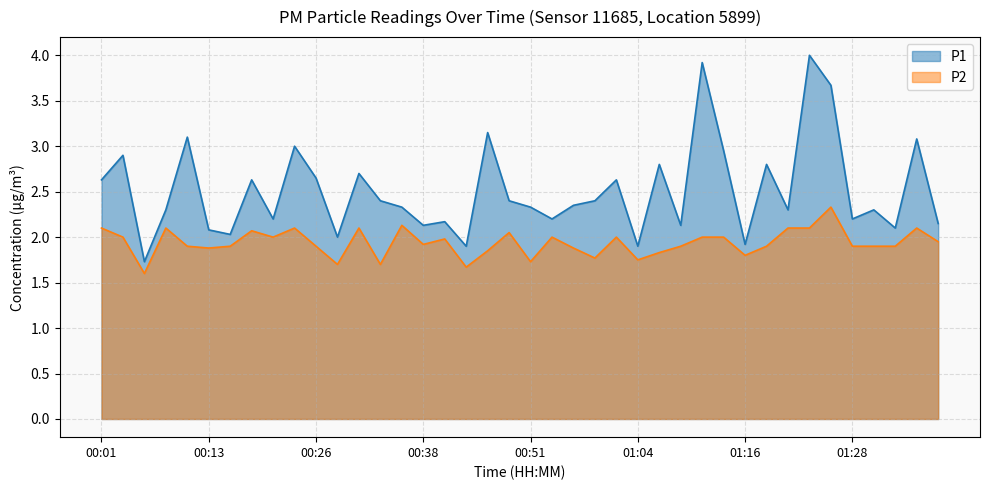

True or false: P1 and P2 cross at least once.

False